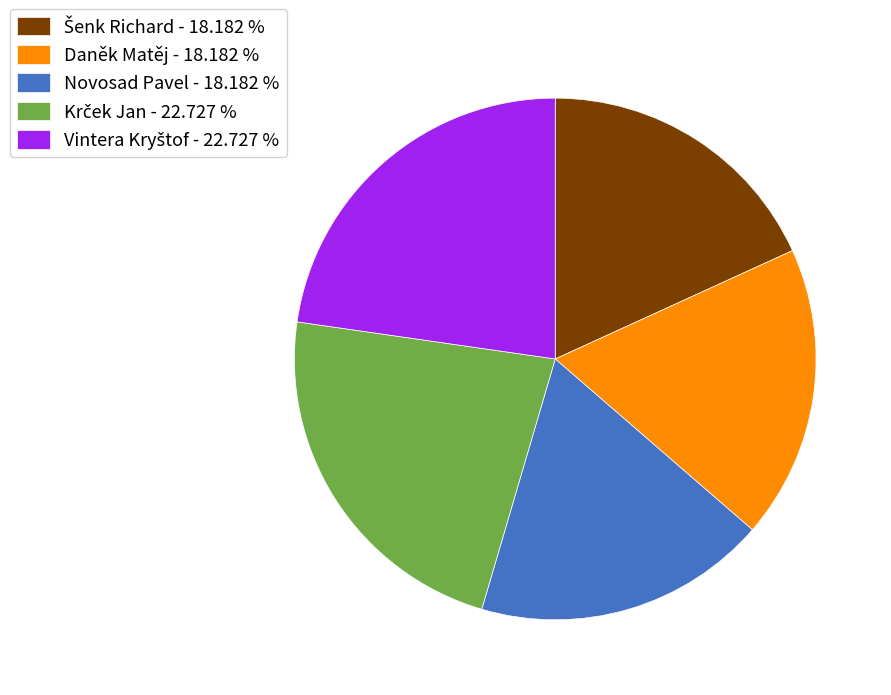

Is the sum of Daněk Matěj - 18.182 % and Novosad Pavel - 18.182 % greater than half?

No